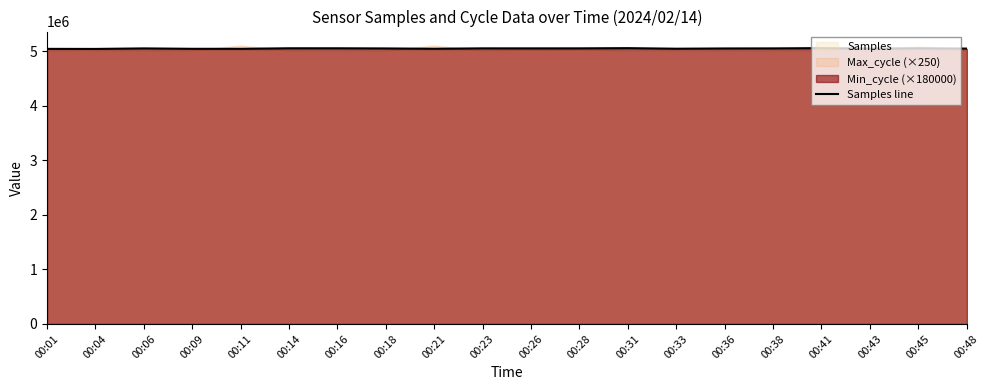

Reading left to right, list all the values displayed in this chart.

5042020	5040892	5050517	5043190	5043115	5052875	5052731	5049876	5044264	5051395	5051108	5051463	5055243	5044924	5049538	5050784	5055625	5047221	5052470	5047388